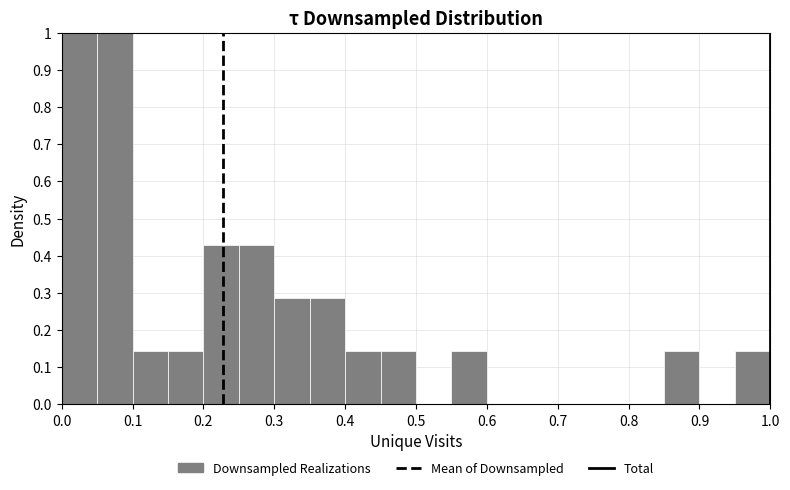

What is the height of the bar covering 0.00 to 0.05 on the x-axis? The values are not printed on the chart, so give them approximately, as read against the axis.

1.00